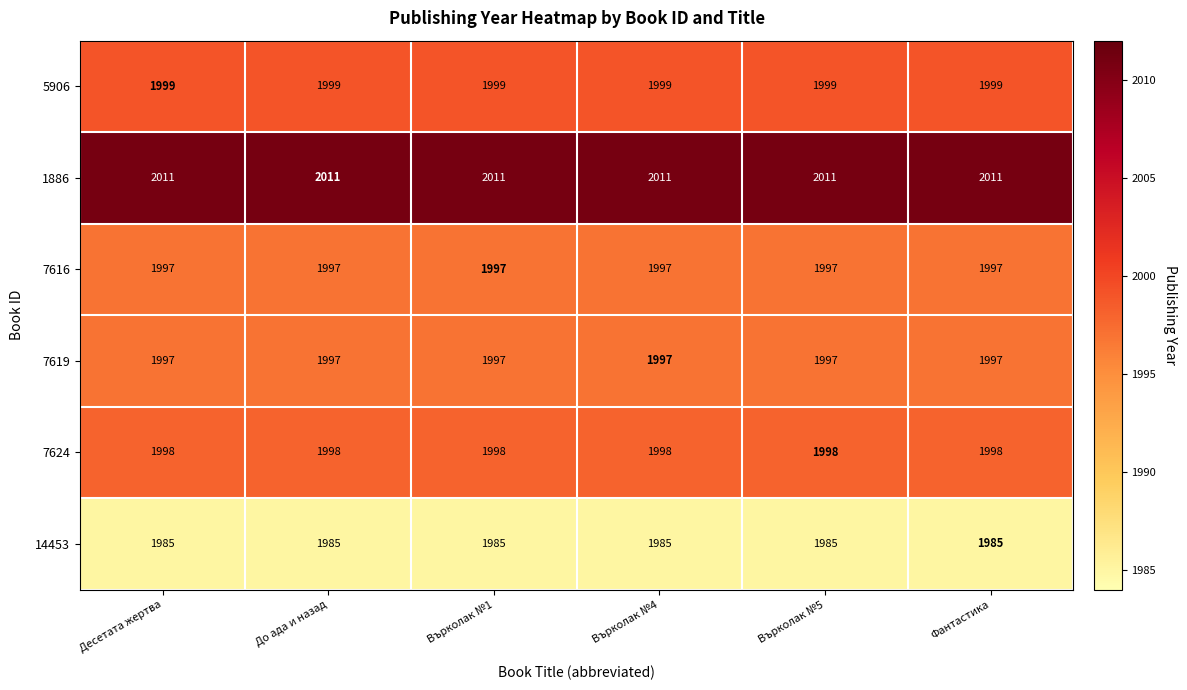

At how many categories does at least one series exceed 1987?

6